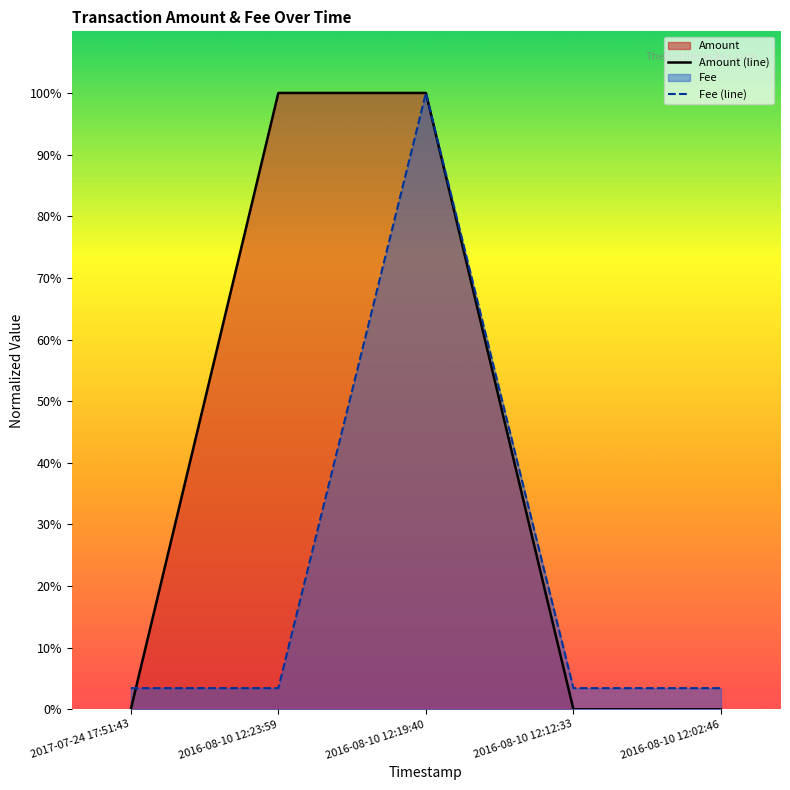

True or false: Amount (line) has a value of 169.0 at 2016-08-10 12:23:59.

False